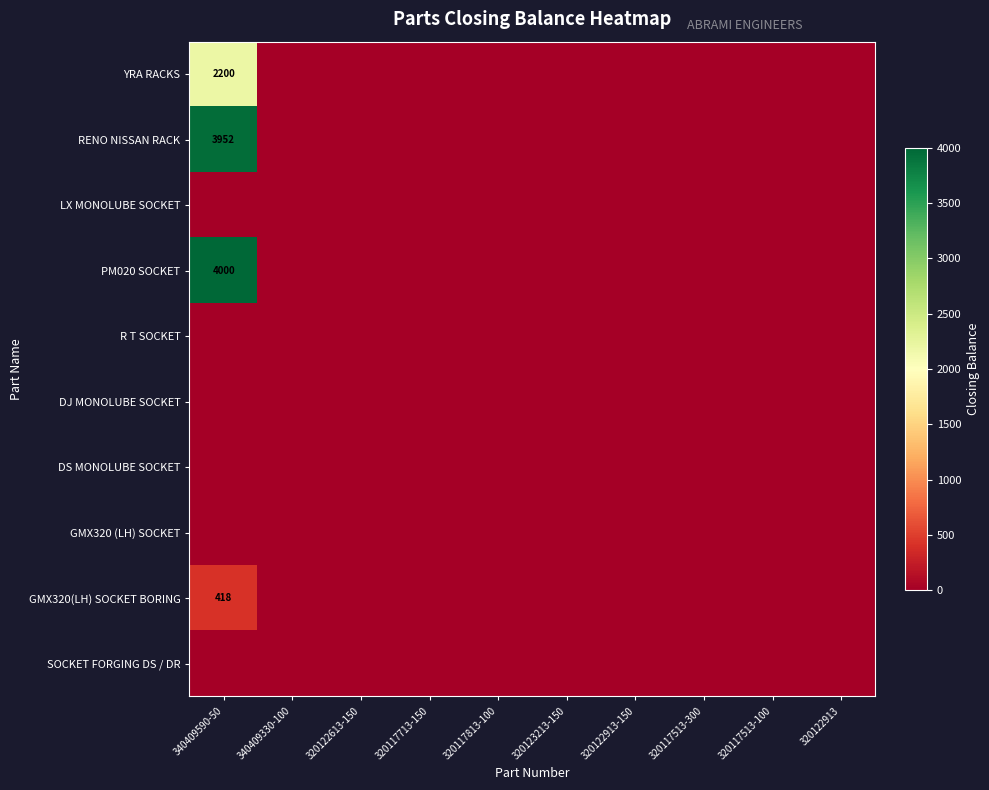

Rank the series at 320123213-150 from lowest to highest value.

YRA RACKS, RENO NISSAN RACK, LX MONOLUBE SOCKET, PM020 SOCKET, R T SOCKET, DJ MONOLUBE SOCKET, DS MONOLUBE SOCKET, GMX320 (LH) SOCKET, GMX320(LH) SOCKET BORING, SOCKET FORGING DS / DR